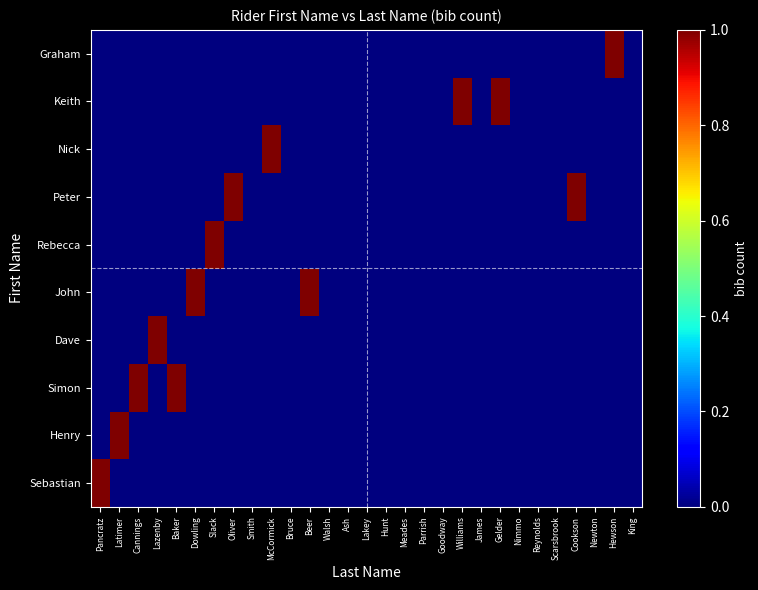

List the series in order of their peak value, highest first.

Sebastian, Henry, Simon, Dave, John, Rebecca, Peter, Nick, Keith, Graham